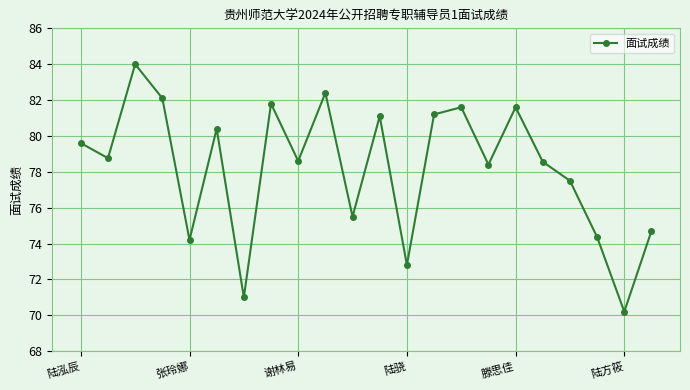

How many points are higher than both their immediate neighbors (excluding endpoints)?

7